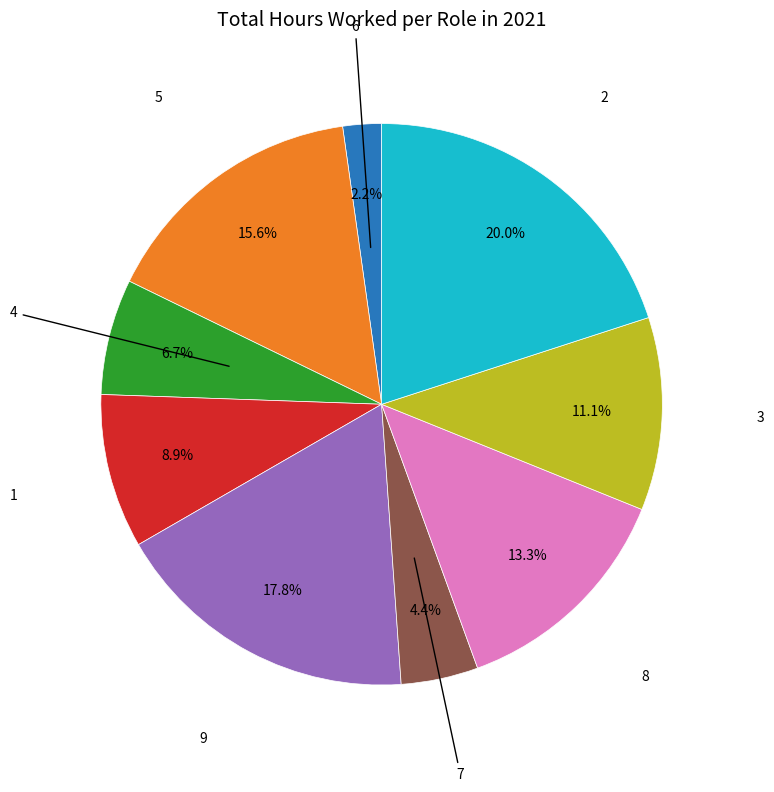

Does any single category account for the majority?

No